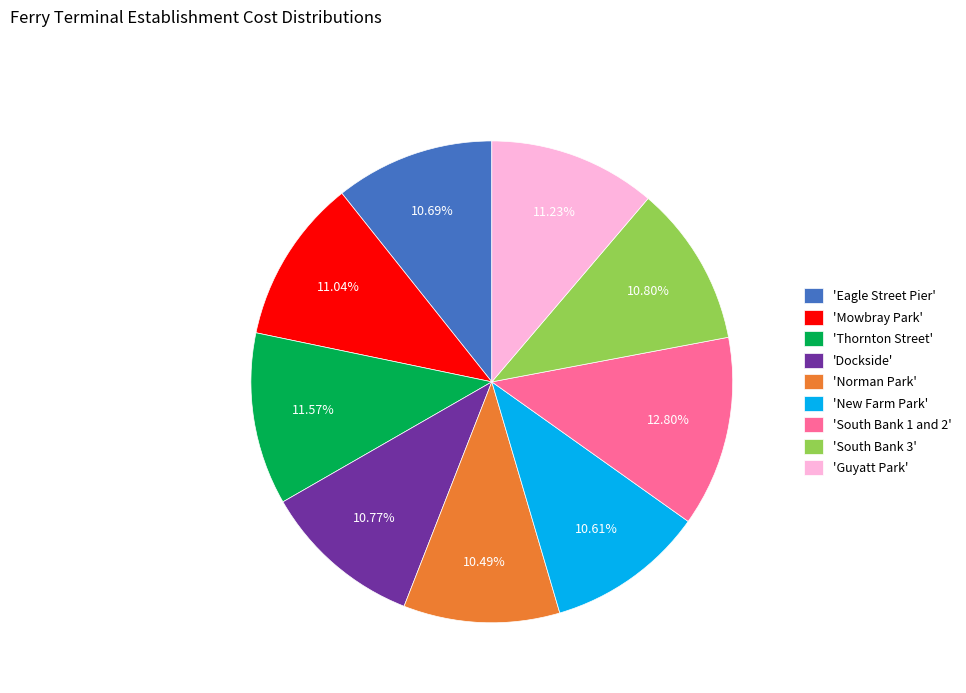

How many segments does this pie chart have?

9